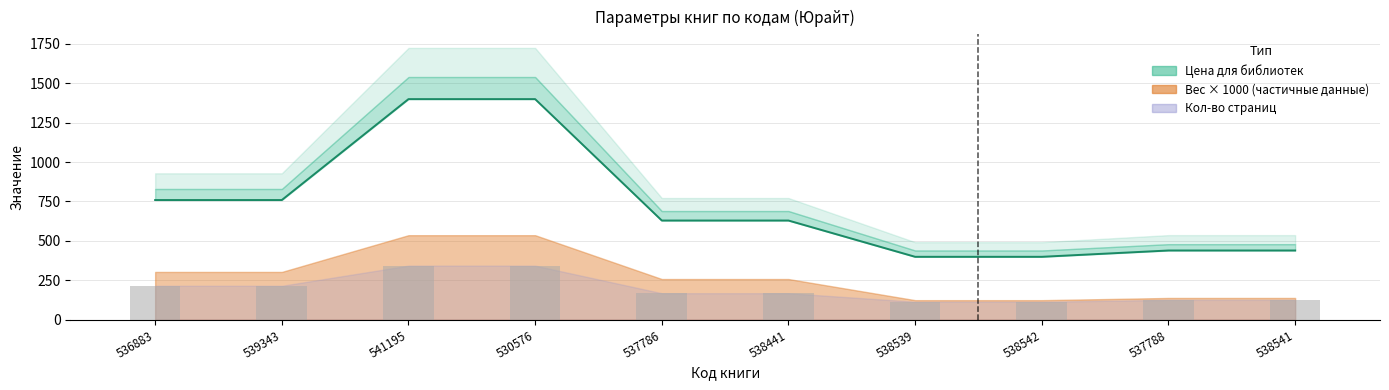

How many data points in Цена для библиотек are above 629?

4